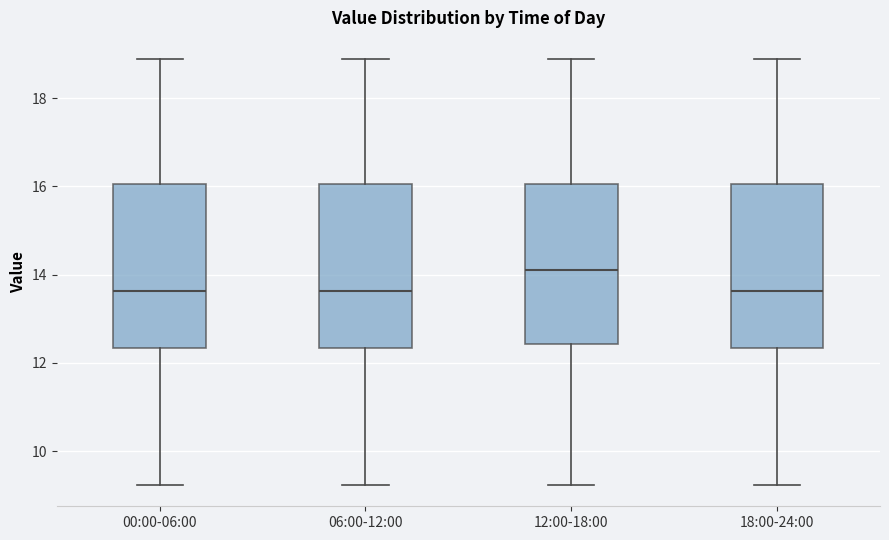

Reading left to right, read every box against the y-axis: the position of its median line, the range the box covers, and the ends of its whiskers. The values are not printed on the chart, so give them approximately, as read against the axis.

00:00-06:00: median 13.6, box 12.4 to 16.0, whiskers 9.2 to 18.8
06:00-12:00: median 13.6, box 12.4 to 16.0, whiskers 9.2 to 18.8
12:00-18:00: median 14.2, box 12.4 to 16.0, whiskers 9.2 to 18.8
18:00-24:00: median 13.6, box 12.4 to 16.0, whiskers 9.2 to 18.8